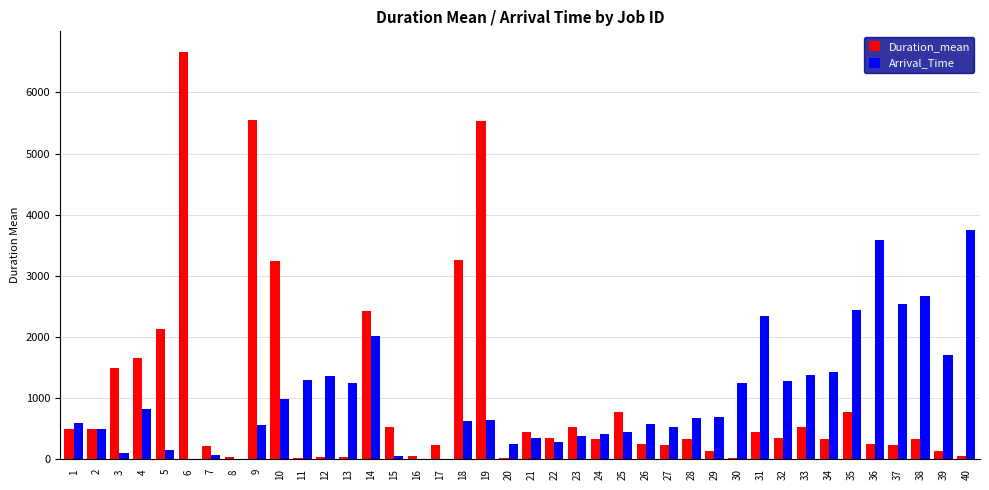

Which series has the largest range (max minus min)?

Duration_mean